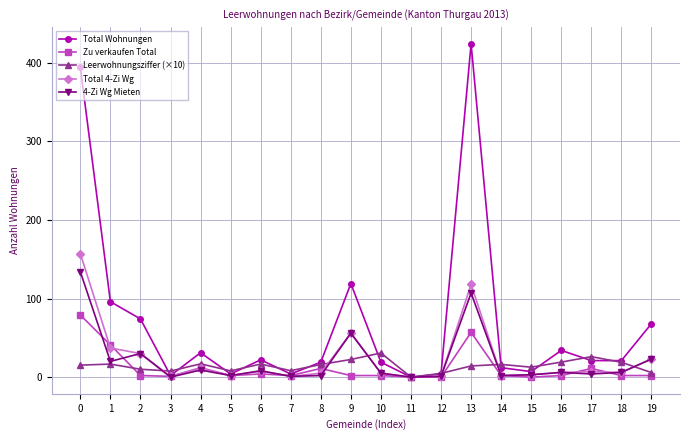

What is the sum of all Zu verkaufen Total values?

234.0